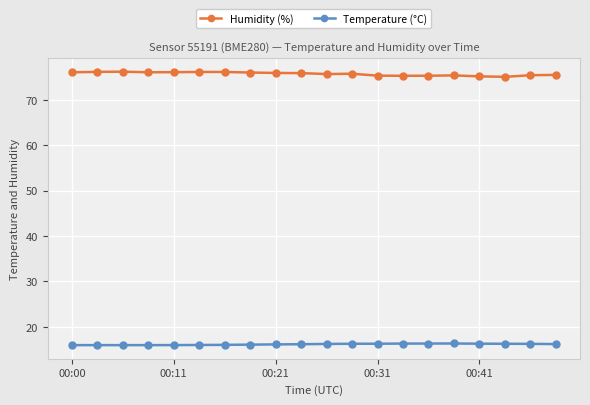

Which series has the largest range (max minus min)?

Humidity (%)